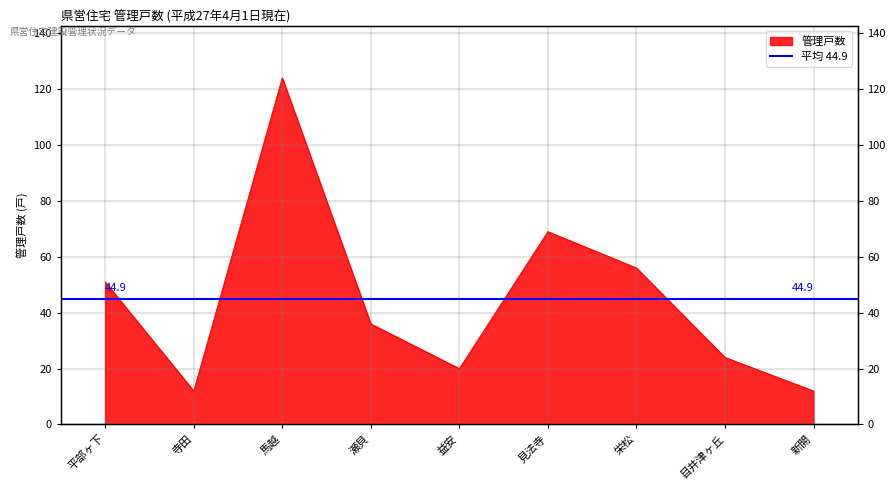

Reading left to right, list all the values displayed in this chart.

平部ヶ下=51	寺田=12	馬越=124	瀬貝=36	益安=20	見法寺=69	栄松=56	目井津ヶ丘=24	新開=12